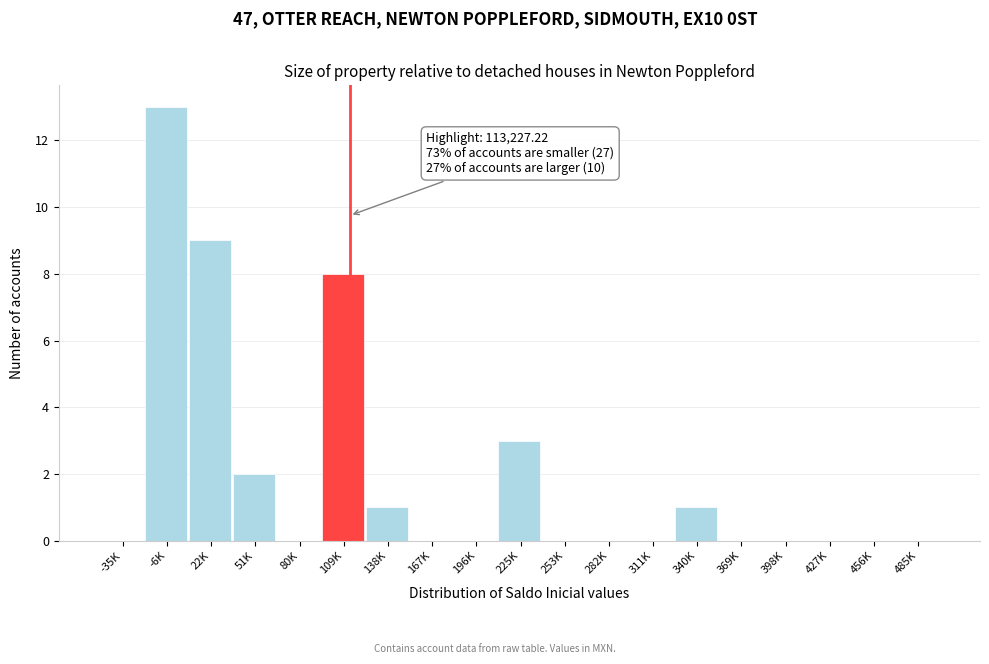

Reading left to right, list all the values displayed in this chart.

-35K=0	-6K=13	22K=9	51K=2	80K=0	109K=8	138K=1	167K=0	196K=0	225K=3	253K=0	282K=0	311K=0	340K=1	369K=0	398K=0	427K=0	456K=0	485K=0